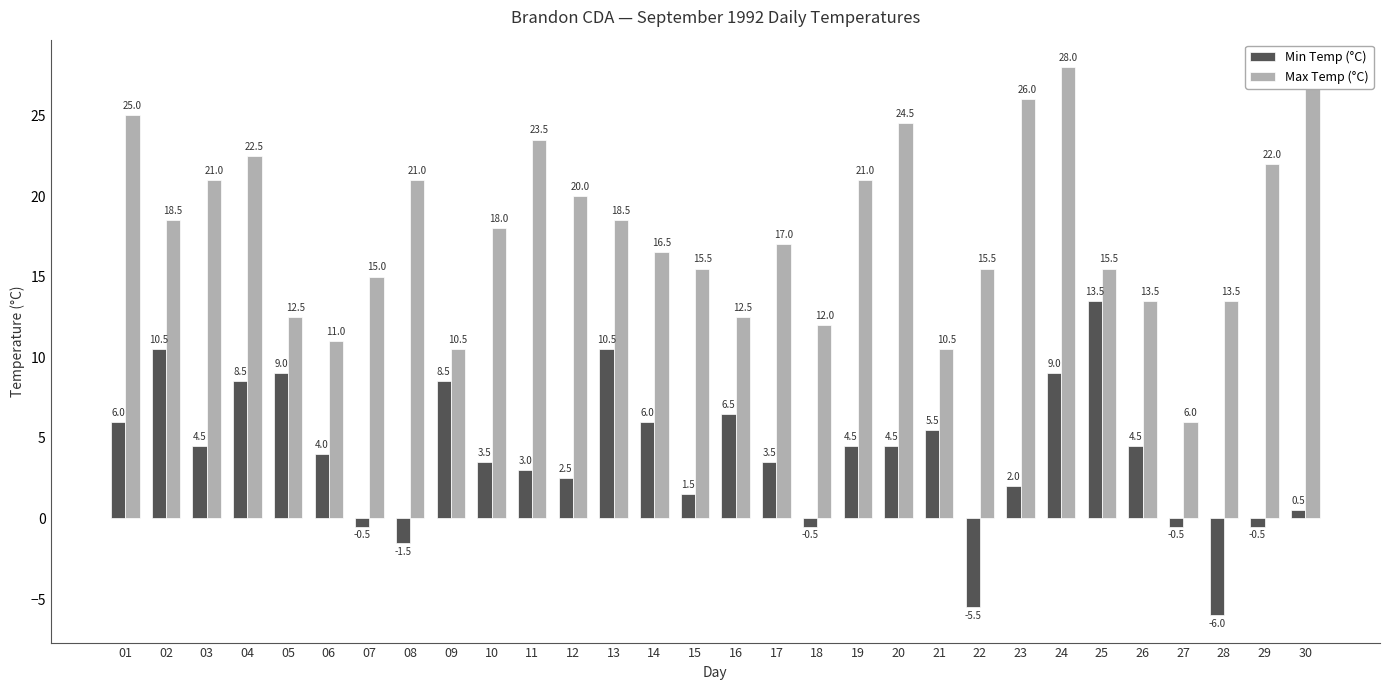

What is the minimum value shown in the chart?

-6.0